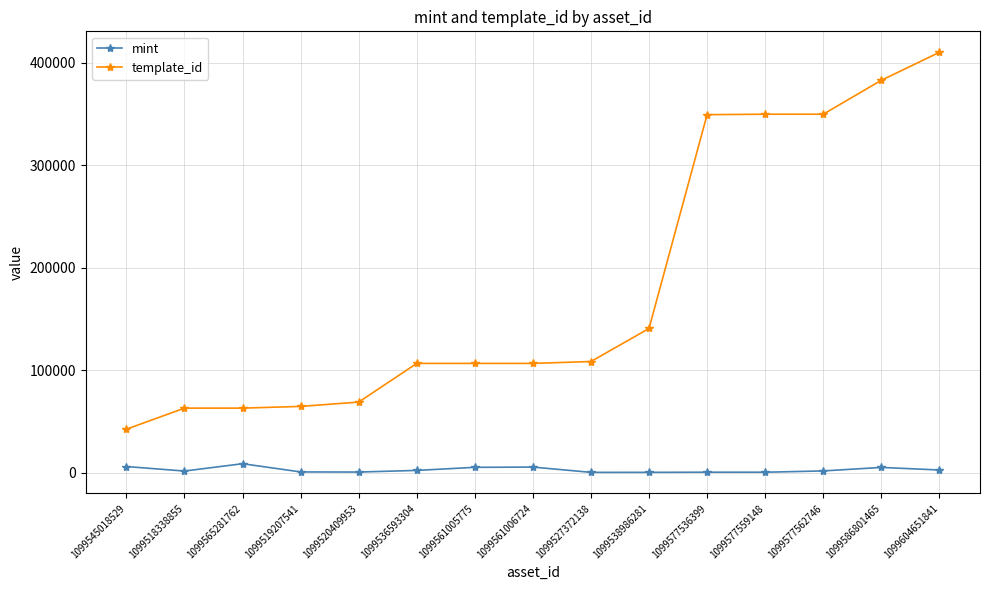

How many data points in template_id are less than 106640?

5